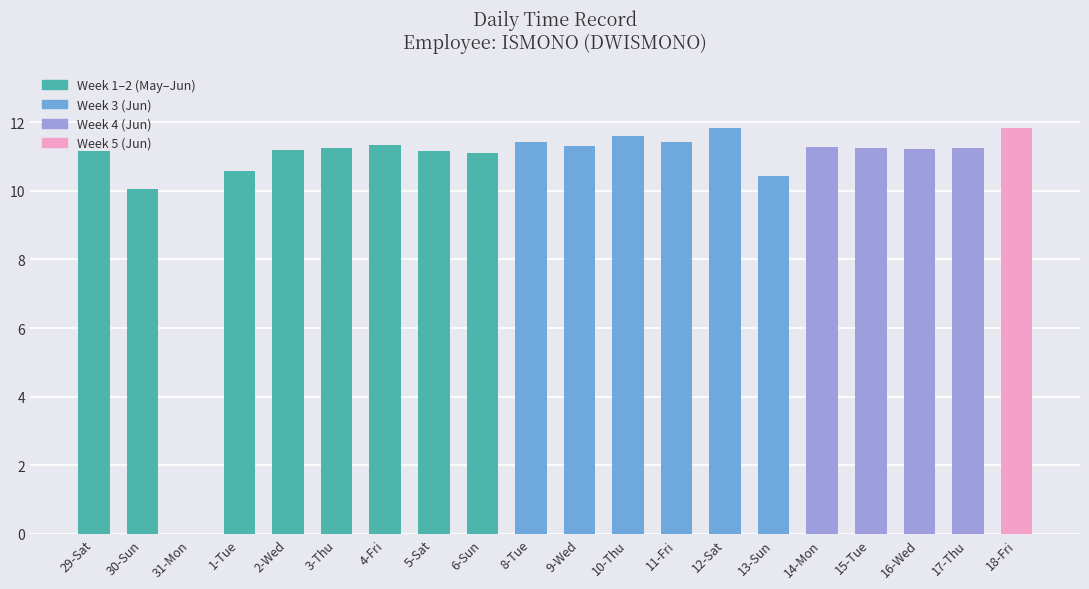

What is the ratio of the value at 10-Thu to the value at 15-Tue?

1.0